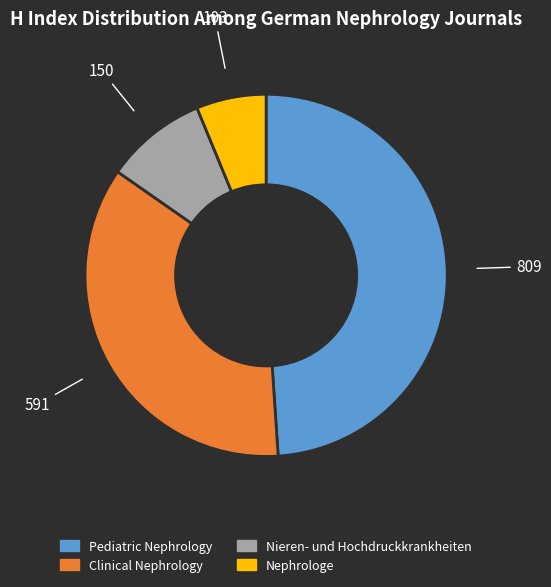

Between Nieren- und Hochdruckkrankheiten and Nephrologe, which is larger?

Nieren- und Hochdruckkrankheiten